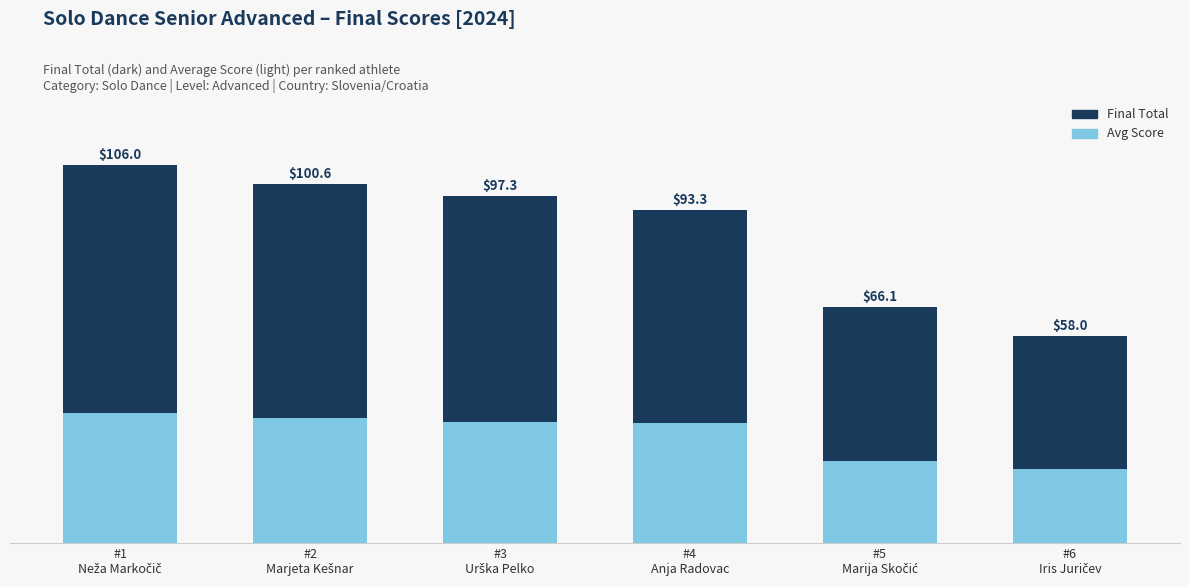

The value of Avg Score at #3
Urška Pelko is 13.3. True or false?

False